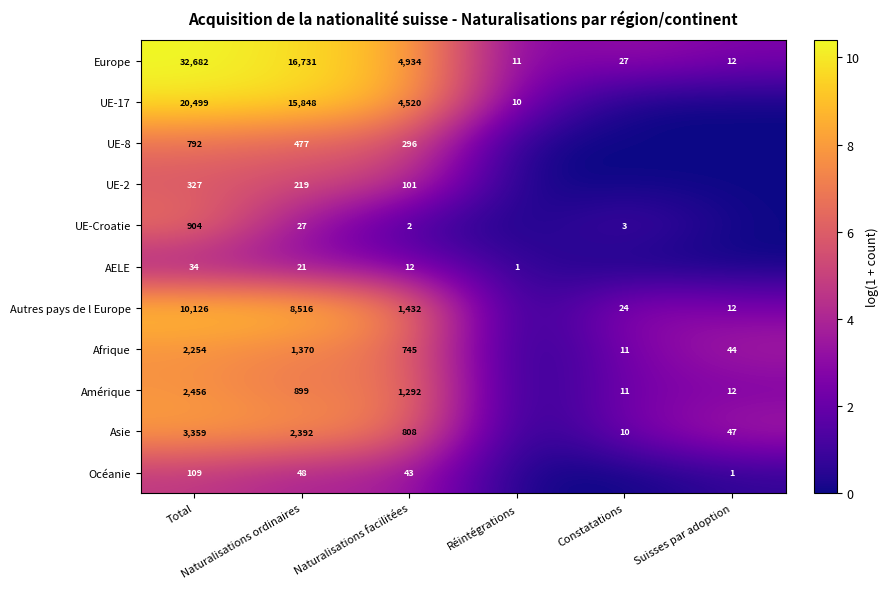

What is the sum of all Europe values?

54397